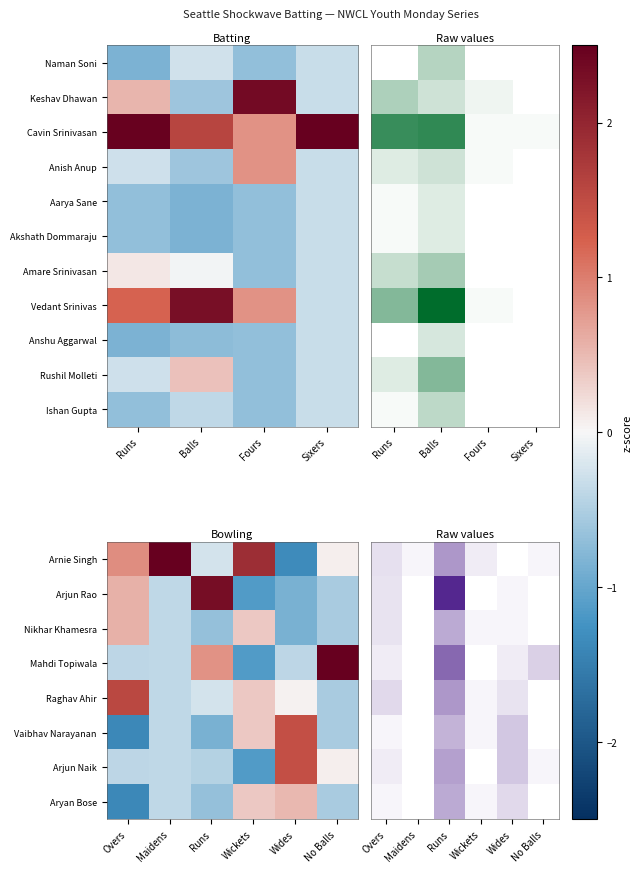

At which label is Cavin Srinivasan closest to 13?

Runs